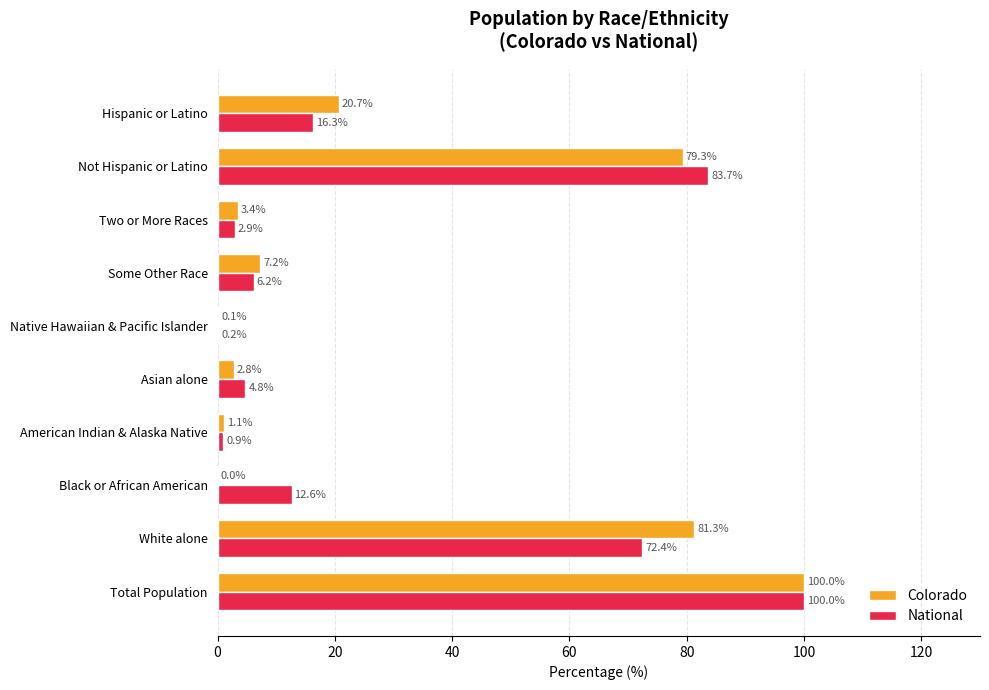

What is the sum of all National values?

300.0